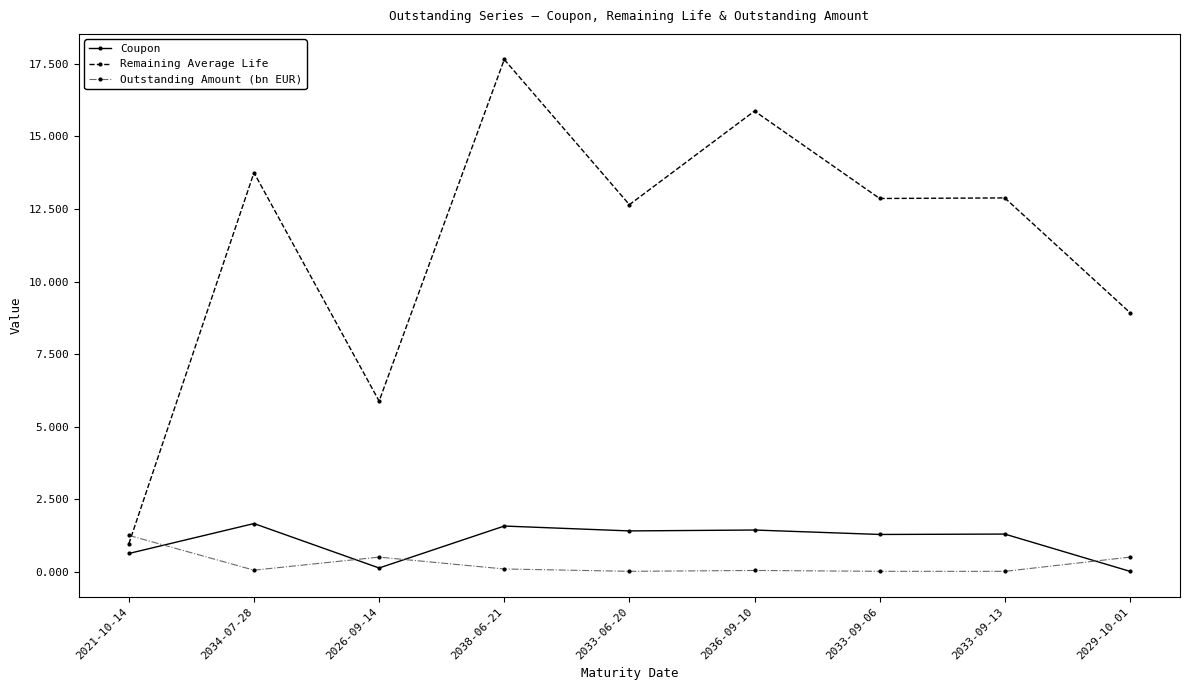

Which category has the highest value across all series?

2038-06-21